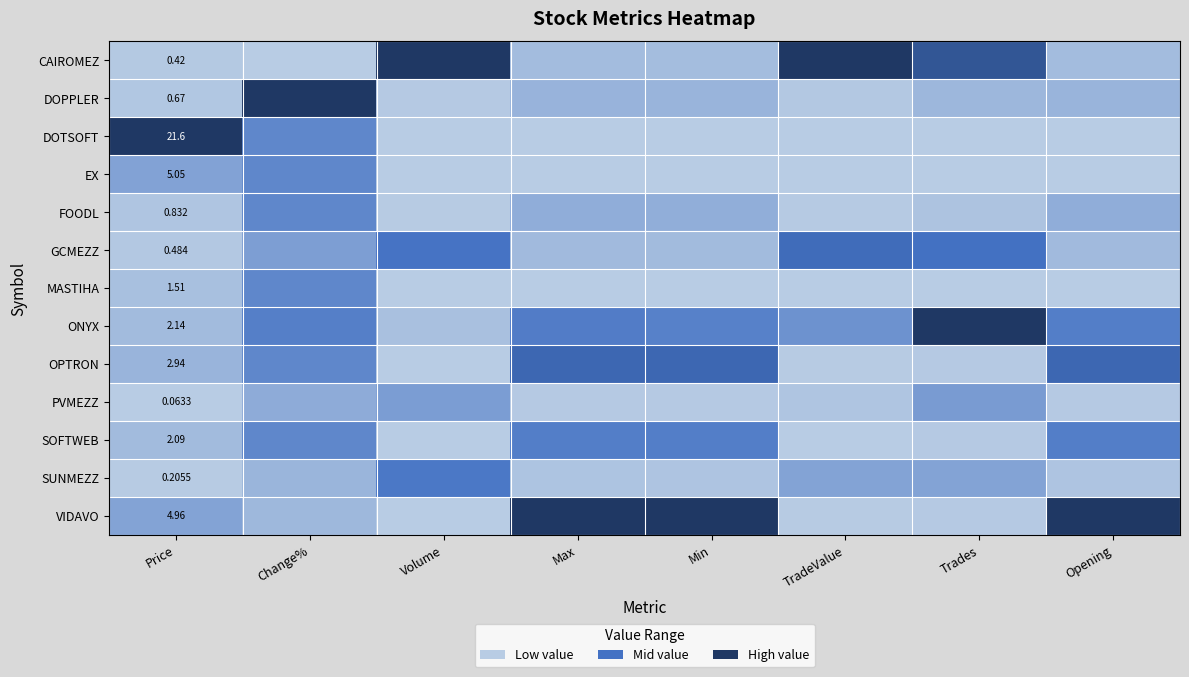

List the series in order of their peak value, lowest first.

PVMEZZ, EX, FOODL, MASTIHA, SOFTWEB, SUNMEZZ, GCMEZZ, OPTRON, CAIROMEZ, DOPPLER, DOTSOFT, ONYX, VIDAVO